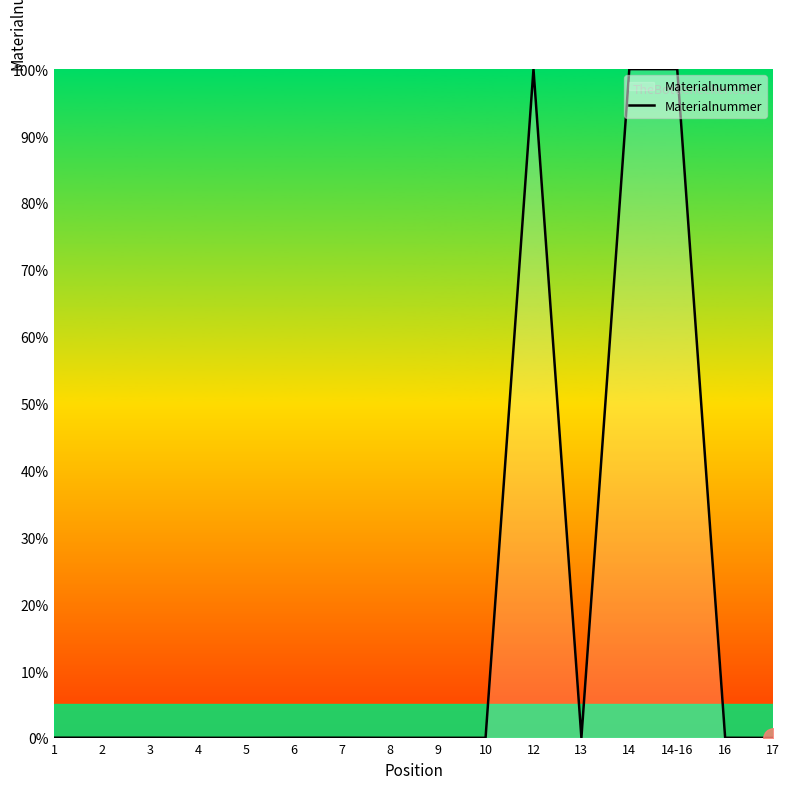

What is the difference between the maximum and minimum values?

100.0